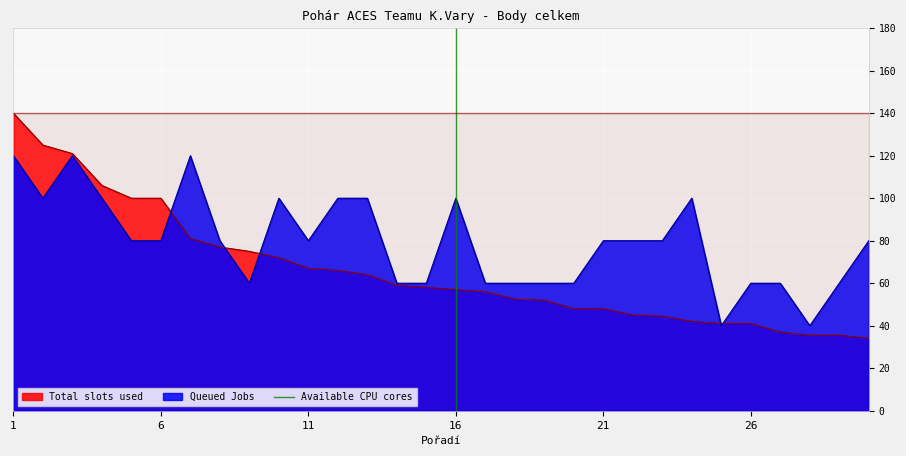

What is the maximum value for Queued Jobs?

120.0